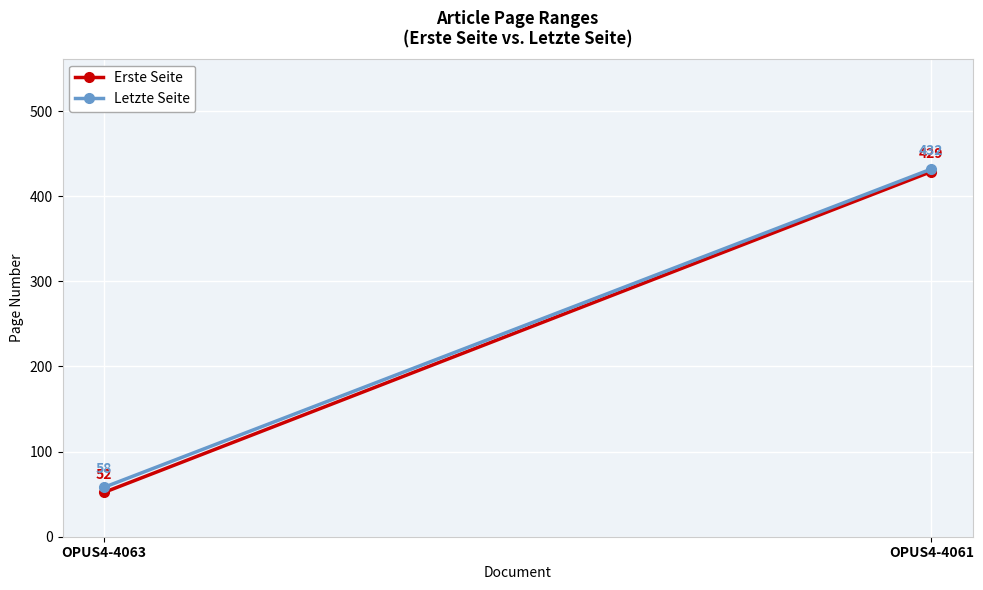

The value of Letzte Seite at OPUS4-4061 is 113. True or false?

False